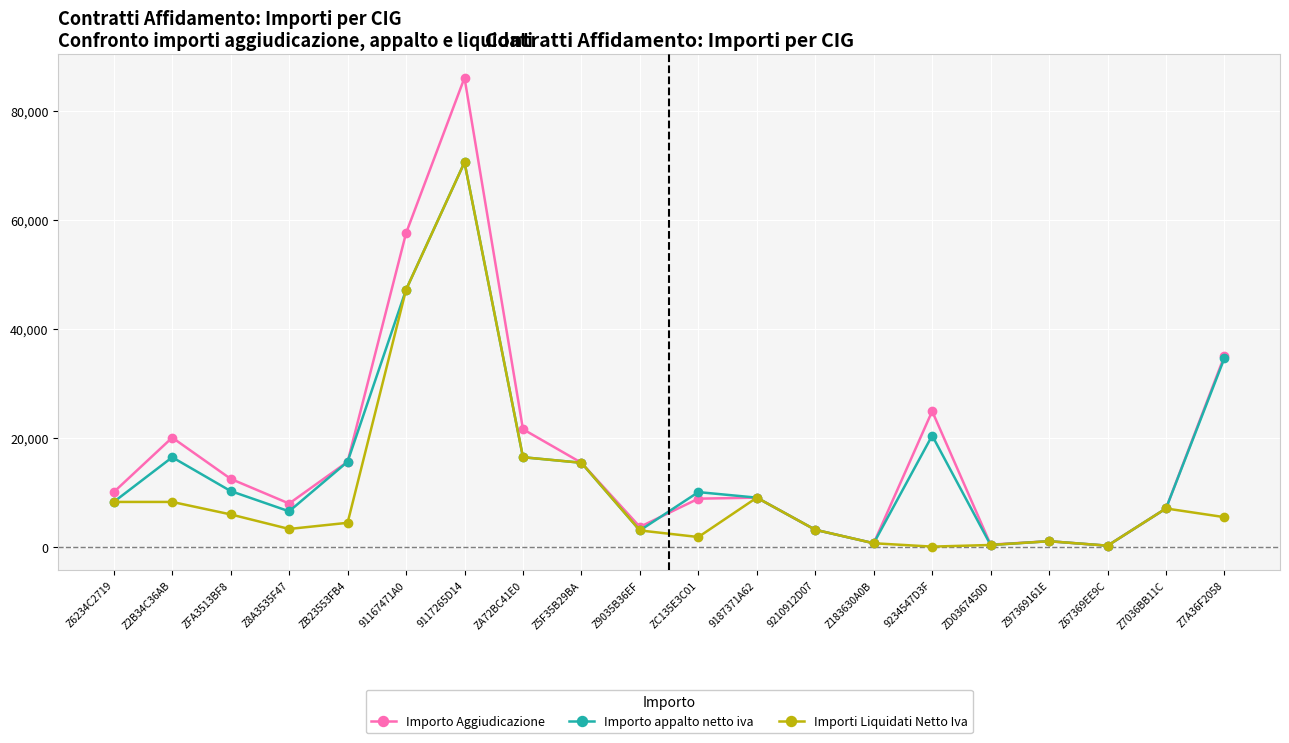

At which label is Importi Liquidati Netto Iva closest to 35245?

91167471A0